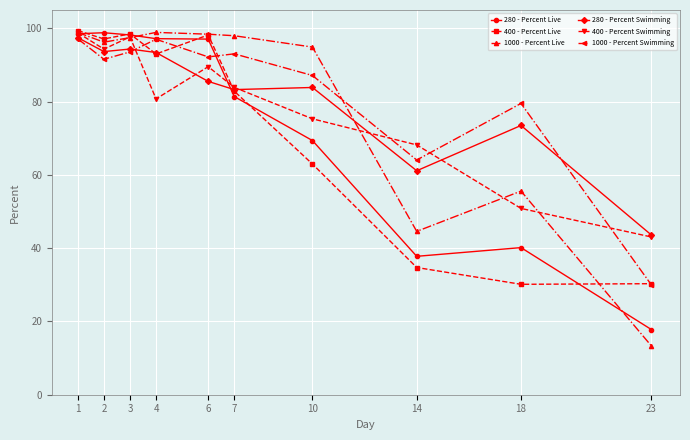

Read the 400 - Percent Swimming value at 18.

50.8